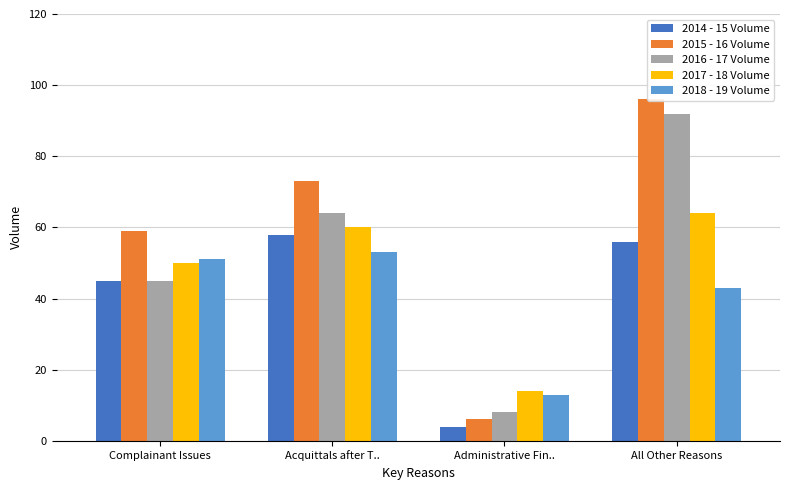

Where is 2017 - 18 Volume nearest to the value 39?

Complainant Issues